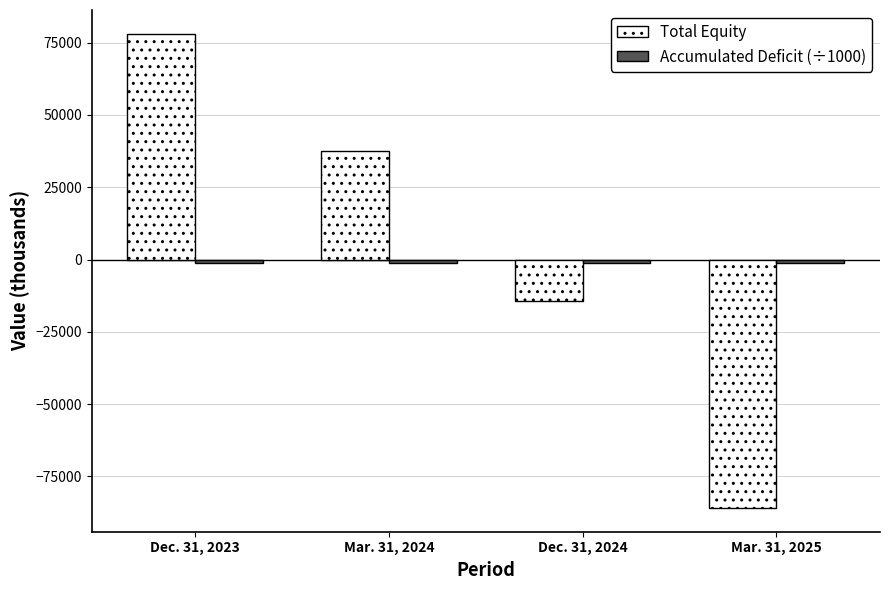

What is the difference between the maximum and minimum values in the Total Equity series?

164055.0